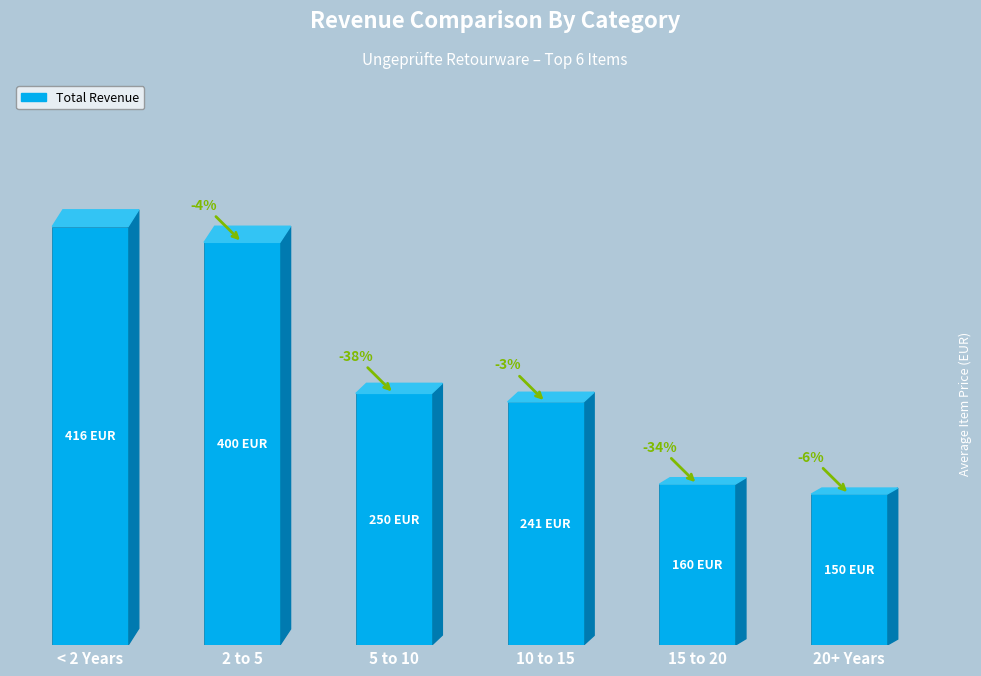

Reading left to right, extract all data points from this chart.

< 2 Years=415.7	2 to 5=400.0	5 to 10=250.0	10 to 15=241.5	15 to 20=159.9	20+ Years=150.0